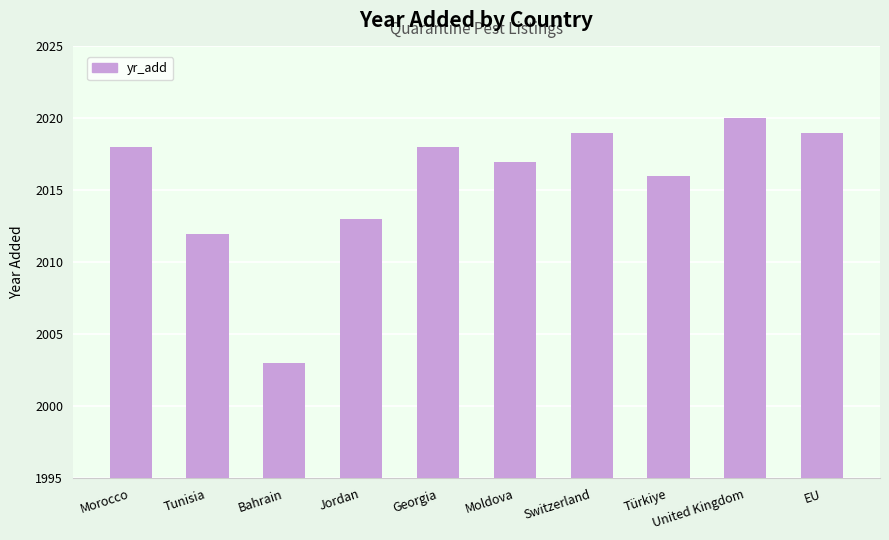

What is the sum of all values?

20155